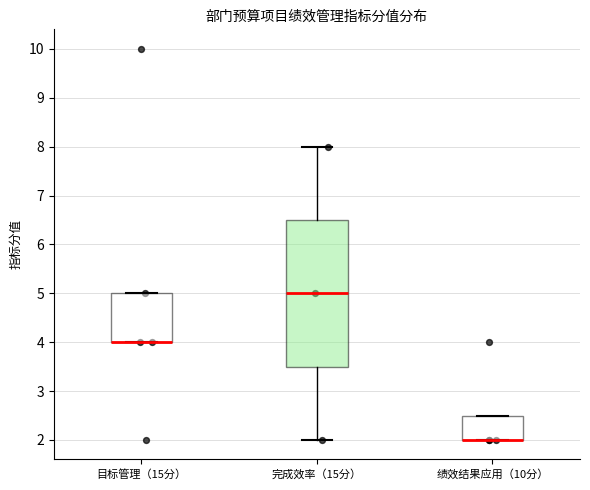

Reading left to right, transcribe this box plot: for each box, give where its median line is, the range the box spans, and where its two whiskers end, as read against the y-axis. The values are not printed on the chart, so give them approximately, as read against the axis.

目标管理（15分）: median 4.0 (drawn on the box's lower edge), box 4.0 to 5.0, whiskers 4.0 to 5.0
完成效率（15分）: median 5.0, box 3.5 to 6.5, whiskers 2.0 to 8.0
绩效结果应用（10分）: median 2.0 (drawn on the box's lower edge), box 2.0 to 2.5, whiskers 2.0 to 2.5